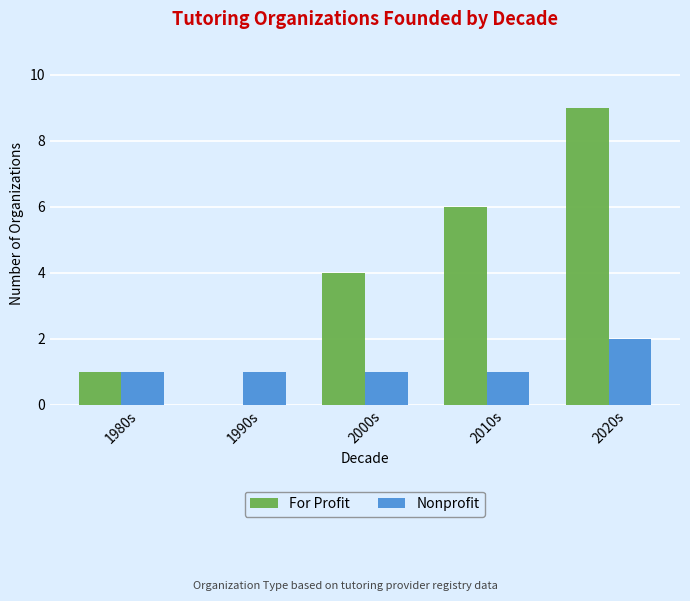

What is the difference between the Nonprofit values at 2020s and 2010s?

1